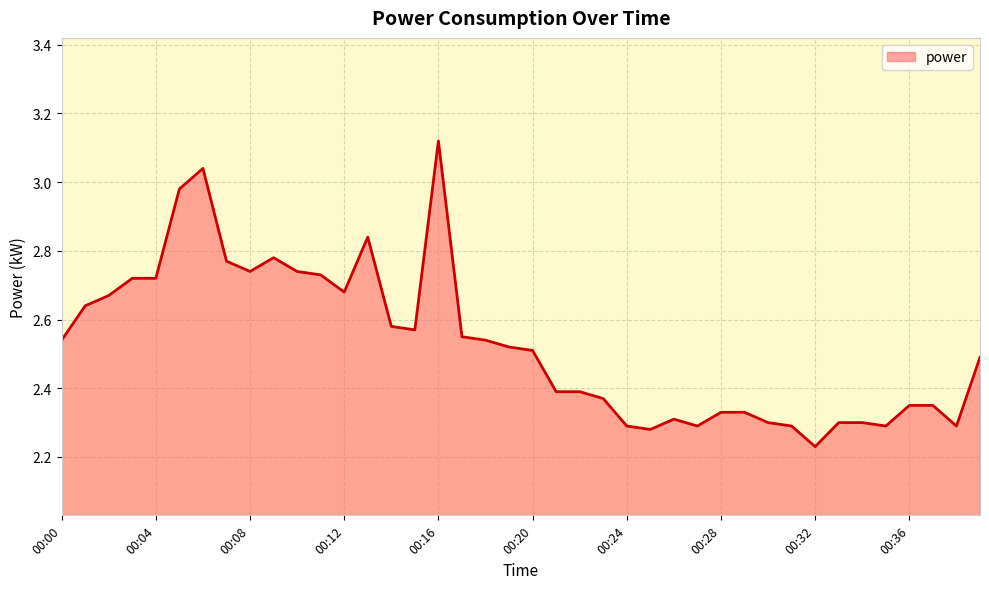

How many distinct data groups are displayed?

1